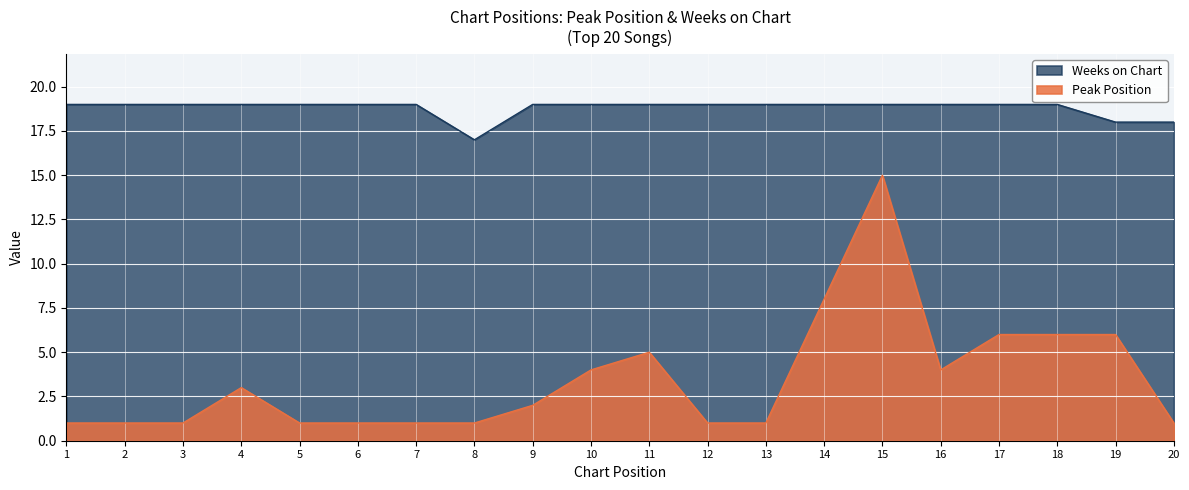

Is it true that Weeks on Chart equals 12 at 13?

False